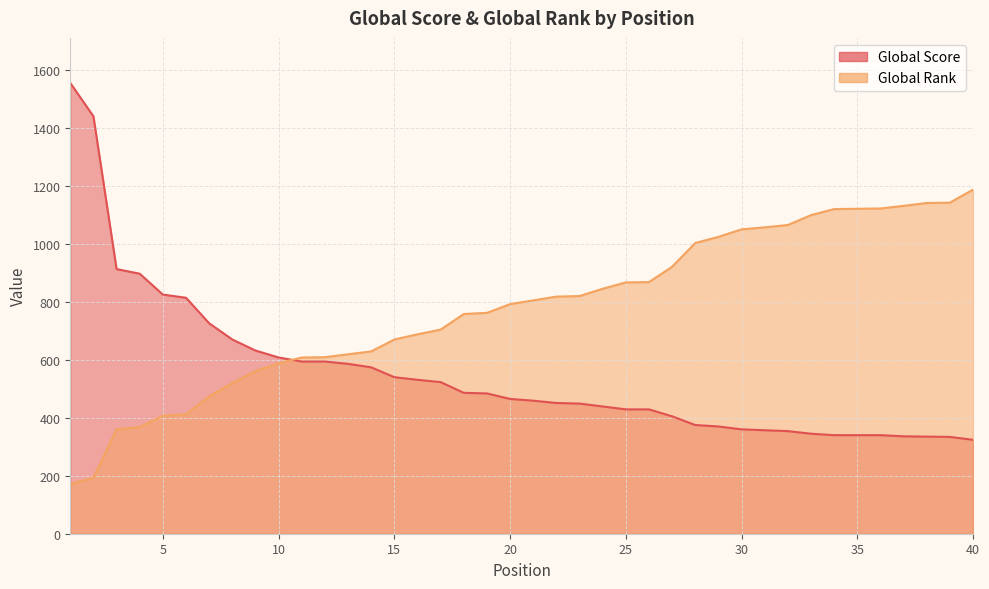

What is the value of the Global Rank point at the 40th from the left?

1187